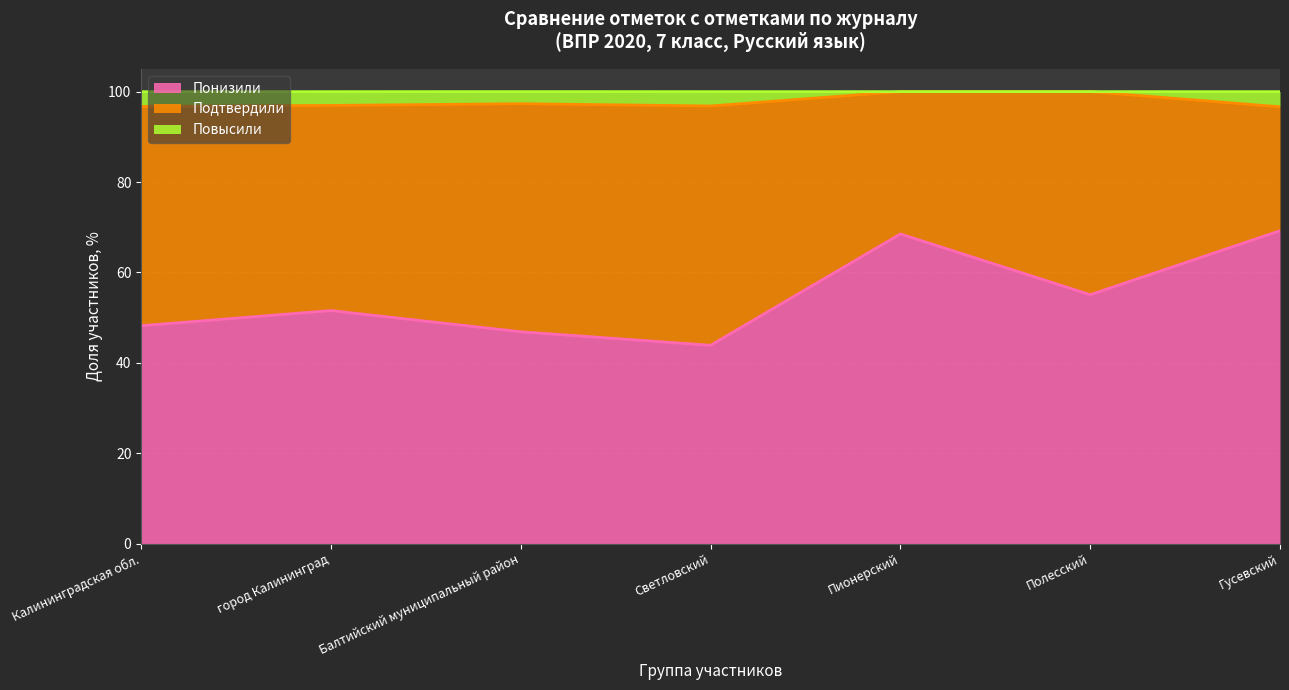

Is it true that Понизили equals 60.4 at Светловский?

False